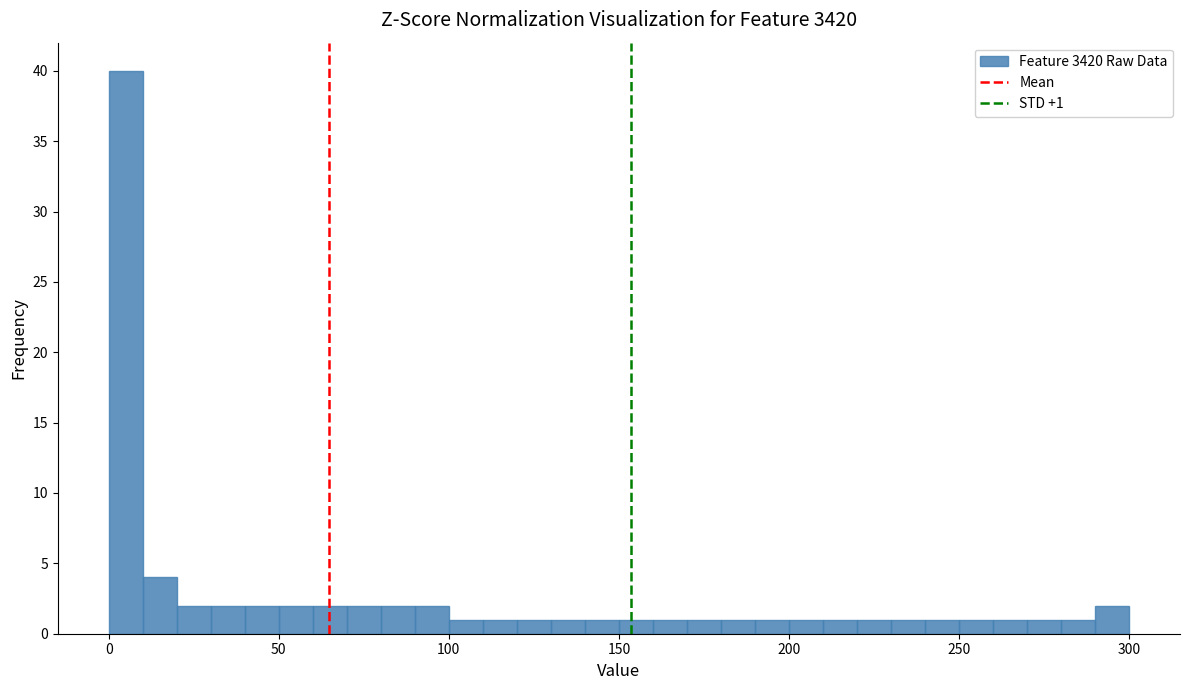

Around what value on the x-axis is the tallest bar? Give the approximate position of its centre, as read against the axis.

5